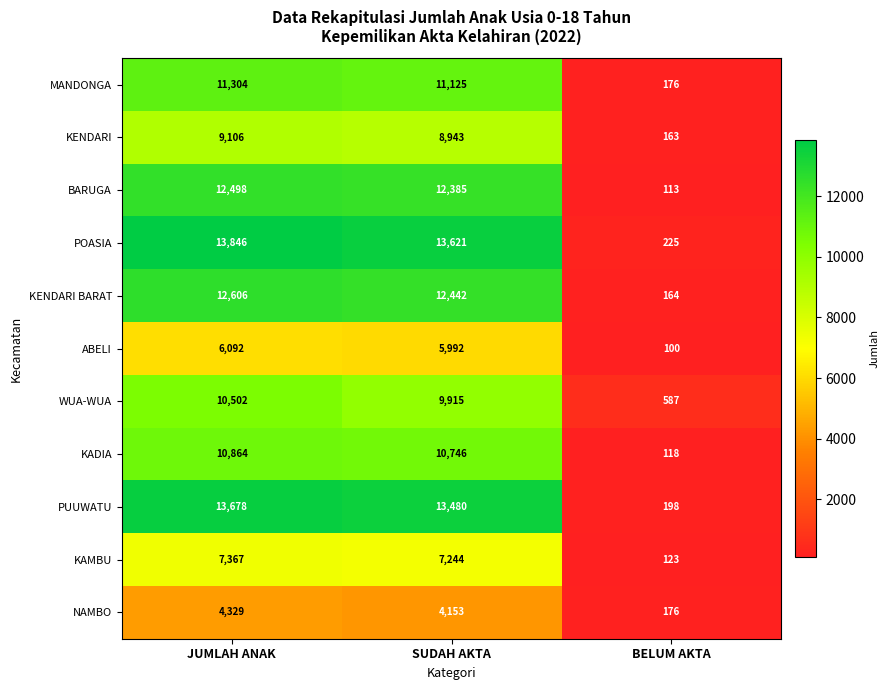

At which category does the chart reach its minimum across all series?

BELUM AKTA